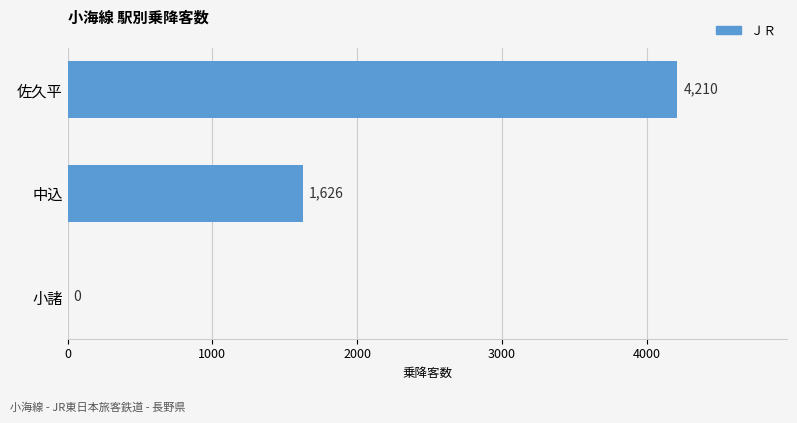

How many values are between 0 and 4210?

3